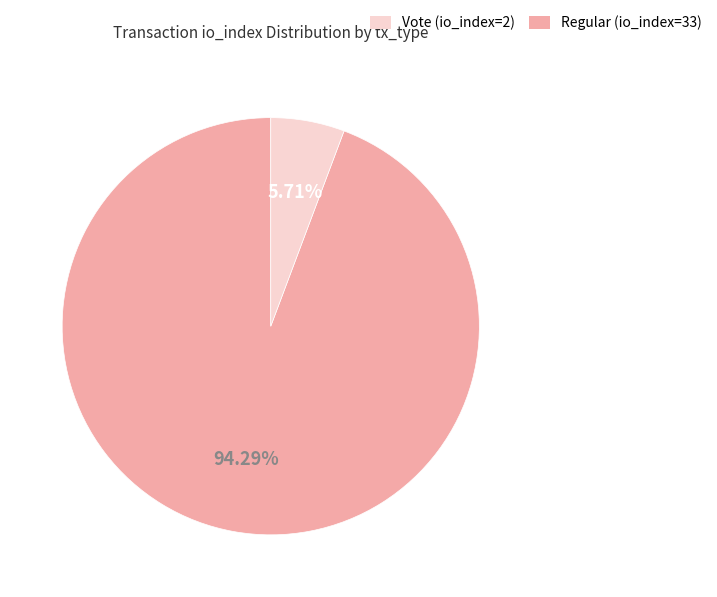

Does any single category account for the majority?

Yes